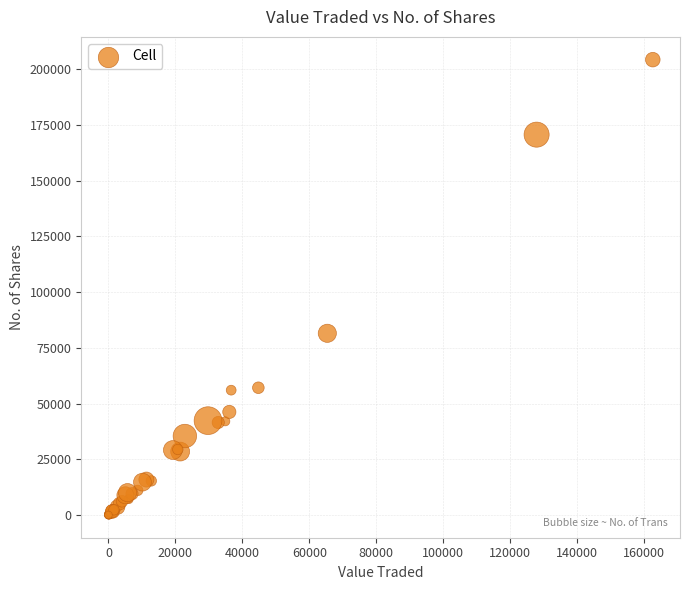

What Y value in the scatter plot is closest to 102139?

81511